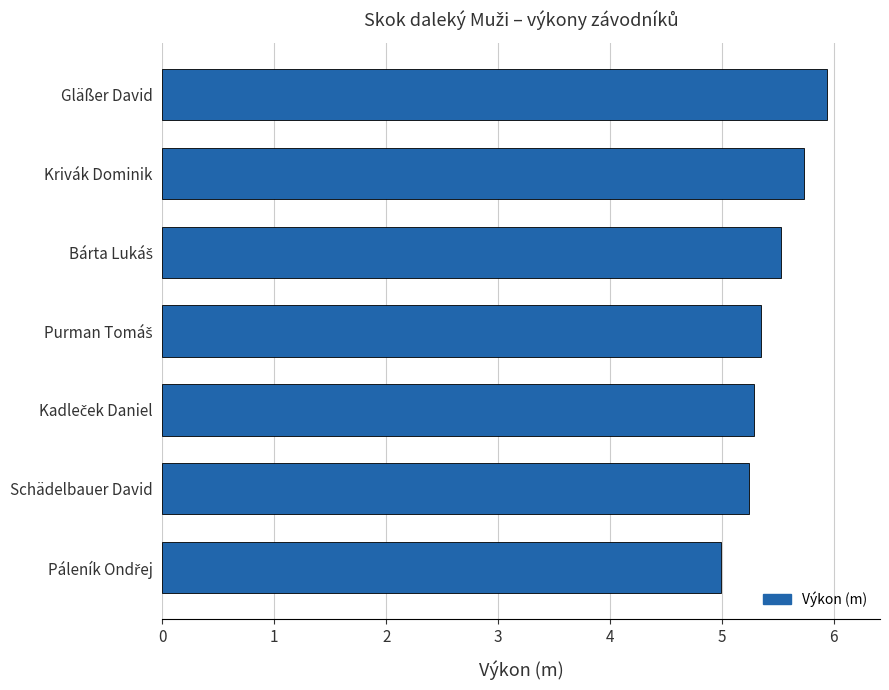

How many bars are there in total?

7